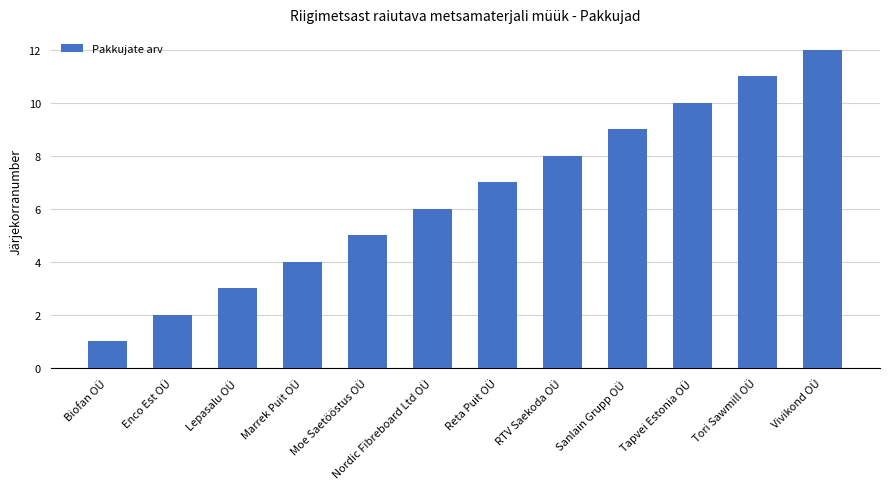

What is the value of the 10th bar from the left?

10